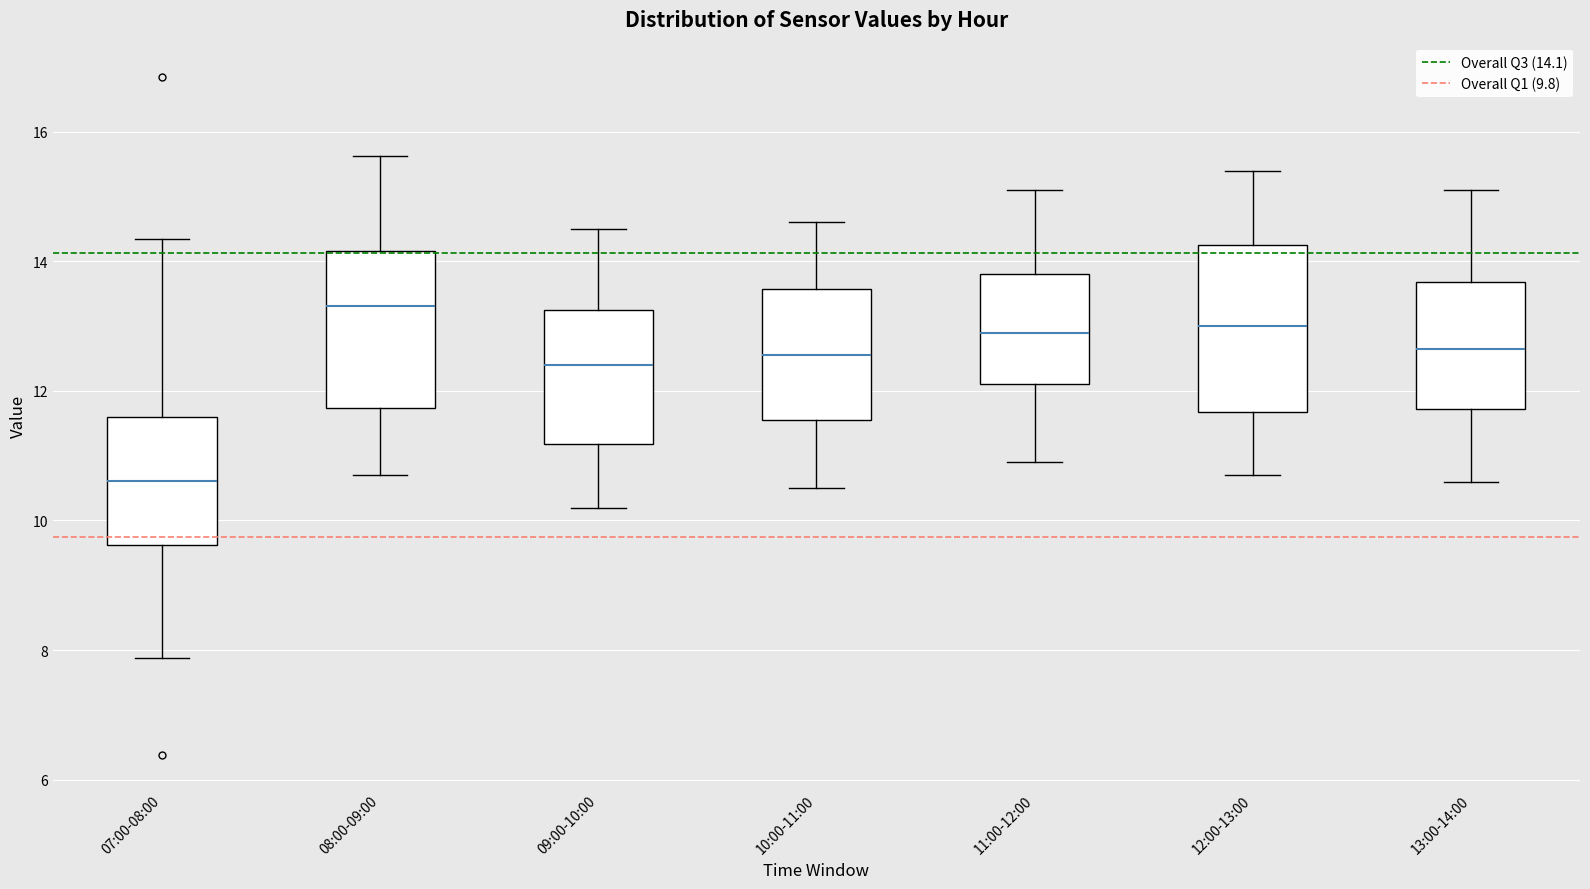

Which box has the lowest median line?

07:00-08:00